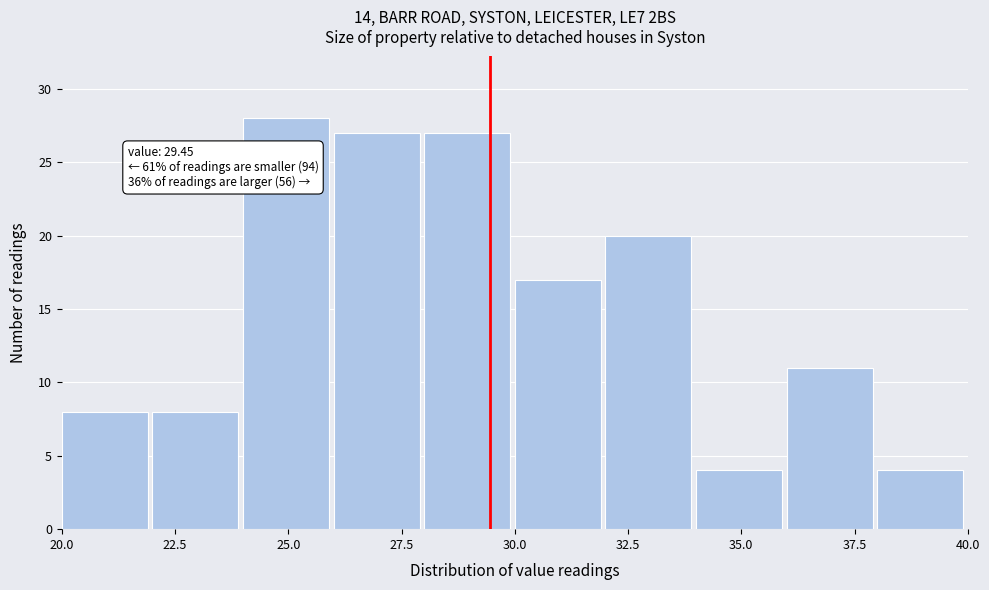

Which range on the x-axis has the tallest bar?

24 to 26